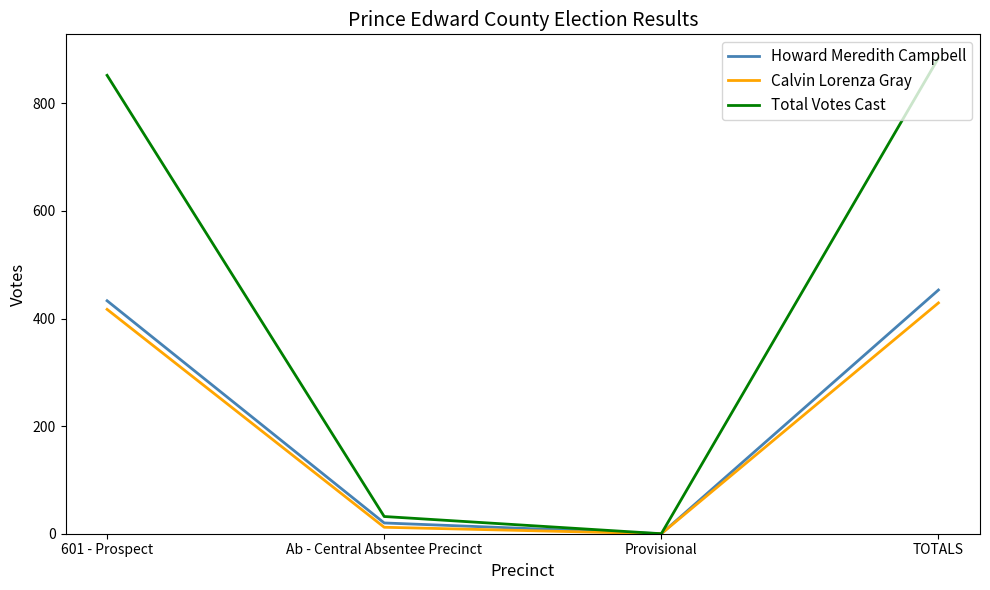

True or false: Calvin Lorenza Gray has more than 1 interior local peaks.

False